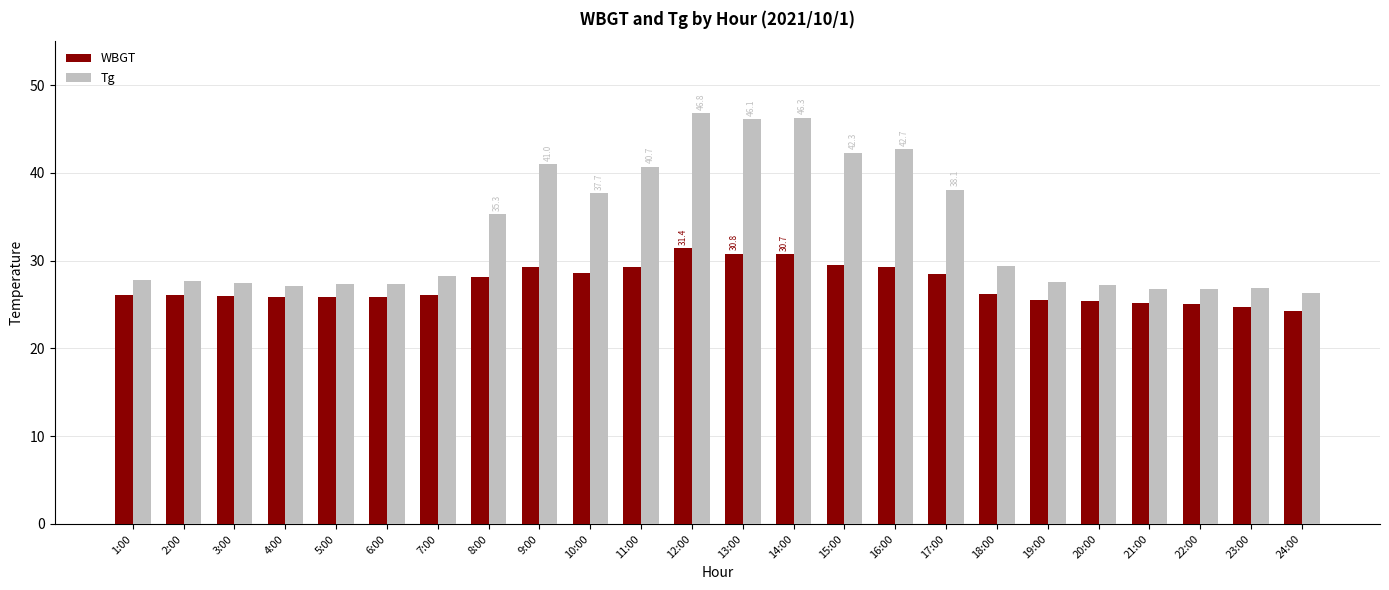

Between 4:00 and 18:00, which series saw the biggest shift?

Tg